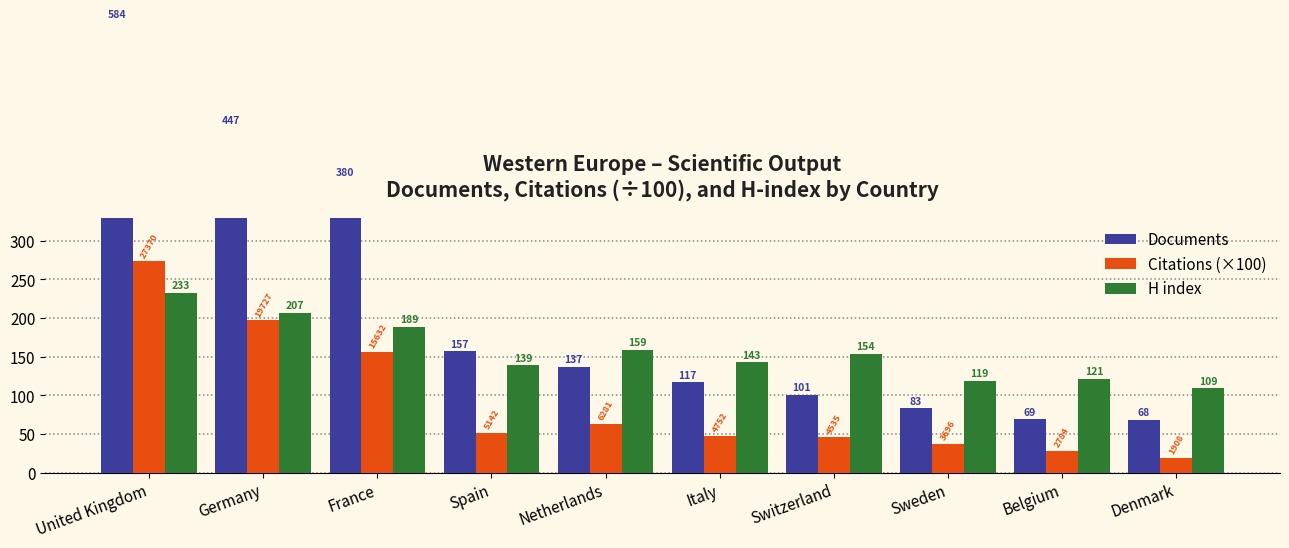

Where is H index nearest to the value 171?

Netherlands